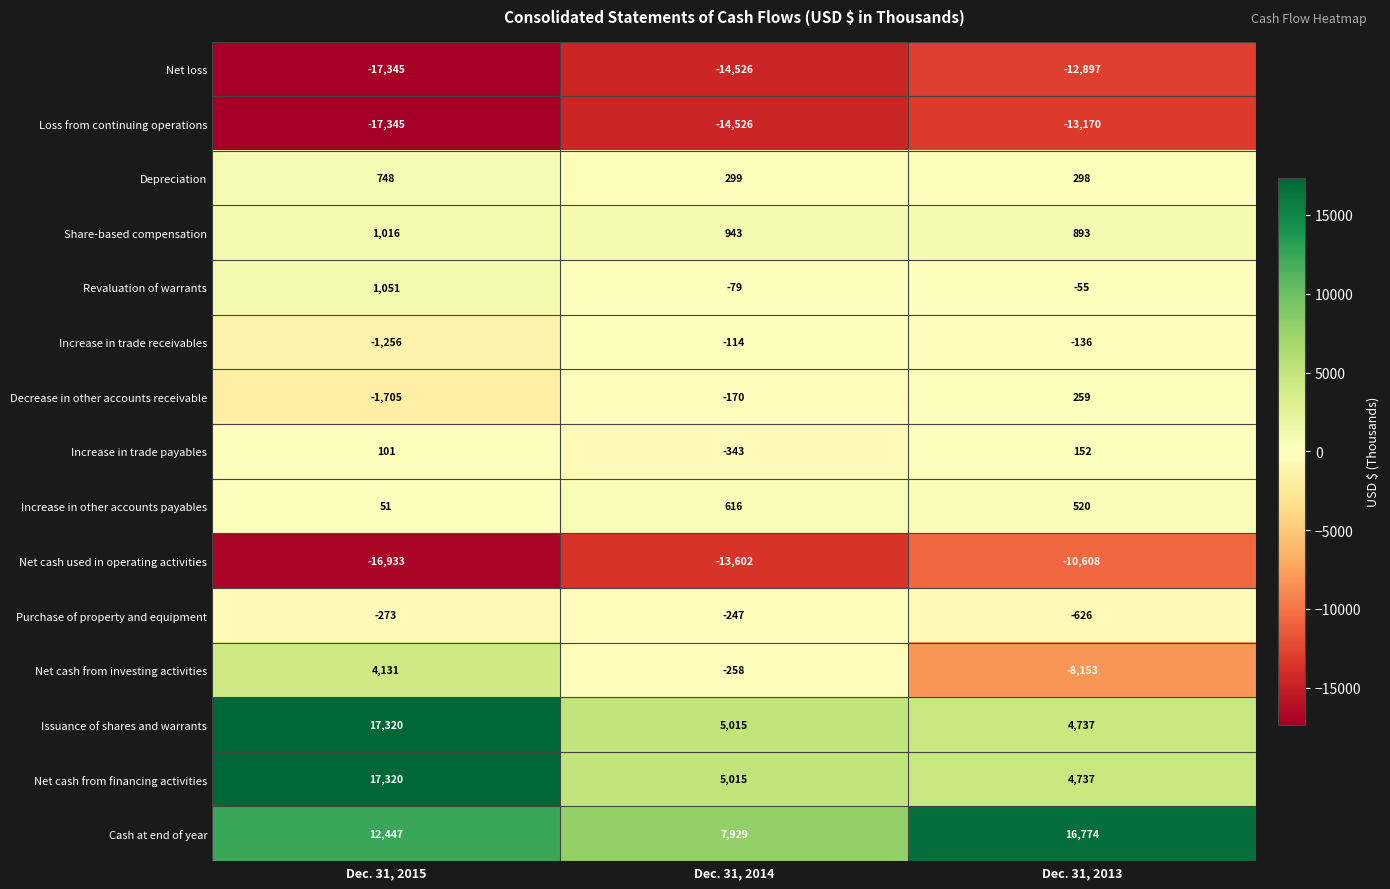

Is it true that Increase in trade receivables equals -221 at Dec. 31, 2013?

False